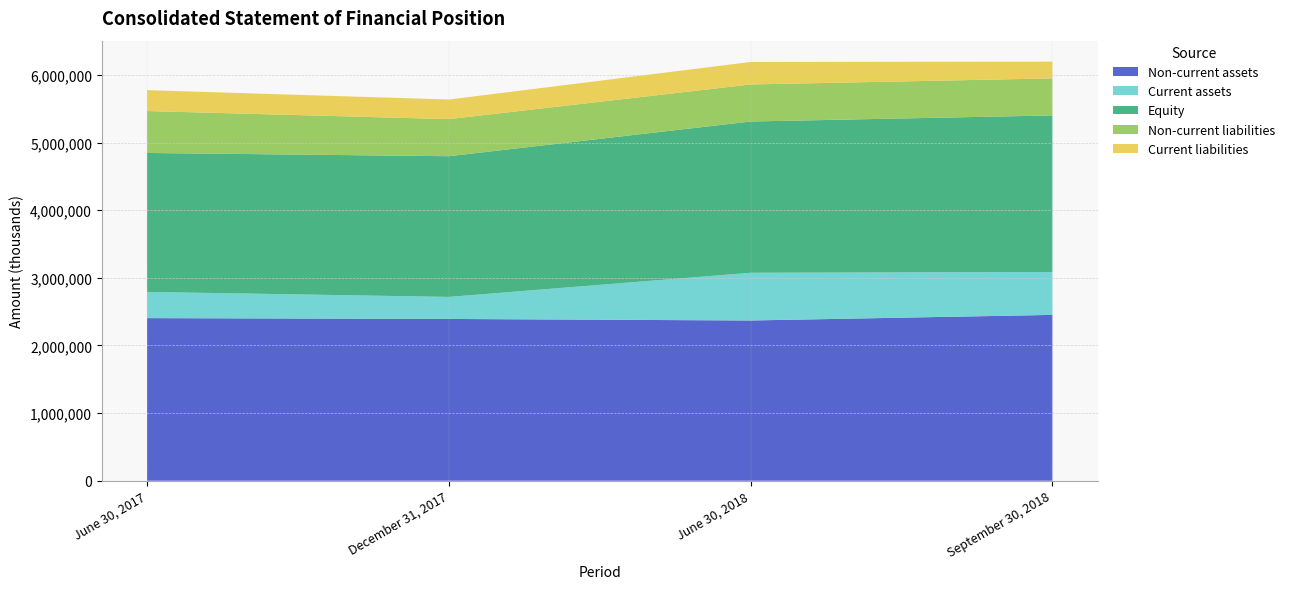

Reading right to left, transcribe all the data shown in this chart.

Non-current assets: 2452470	2369525	2392340	2404699
Current assets: 634918	705848	325869	387511
Equity: 2314975	2237033	2080877	2054864
Non-current liabilities: 547812	547755	548571	619722
Current liabilities: 247811	332687	289854	309146